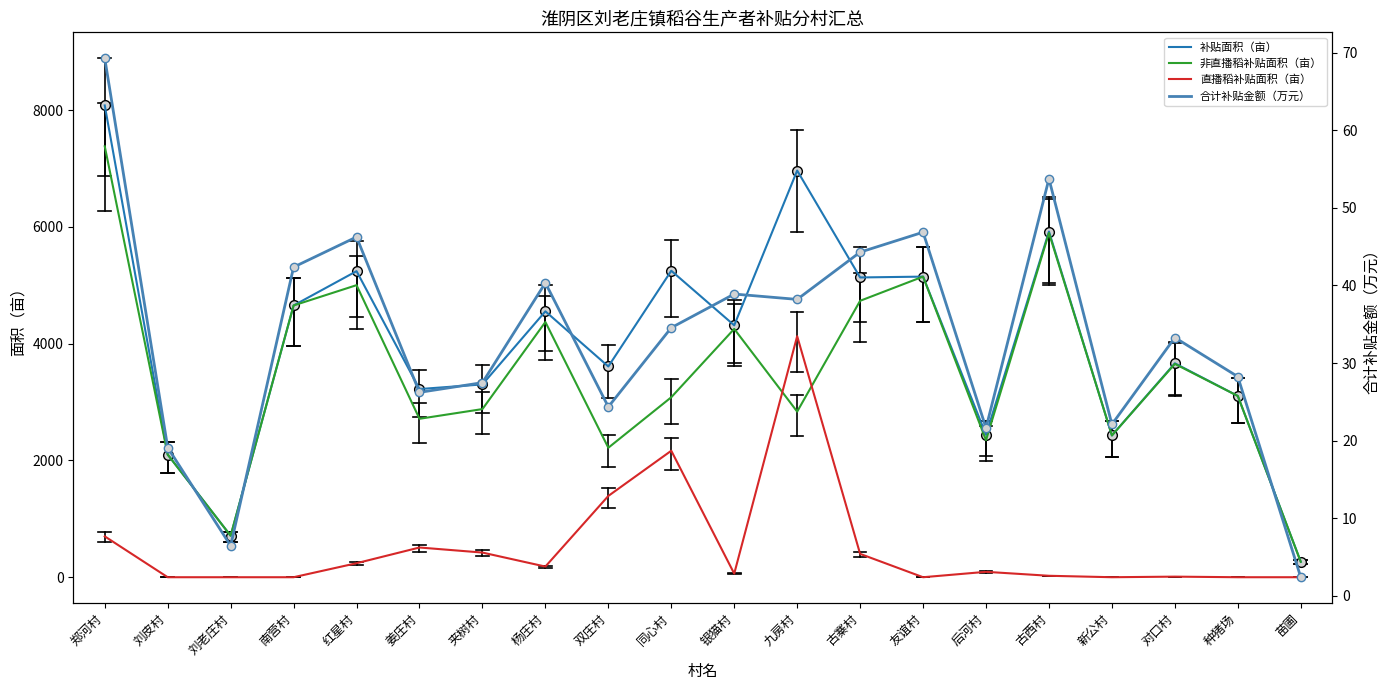

What is the label of the 14th point from the left?

友谊村